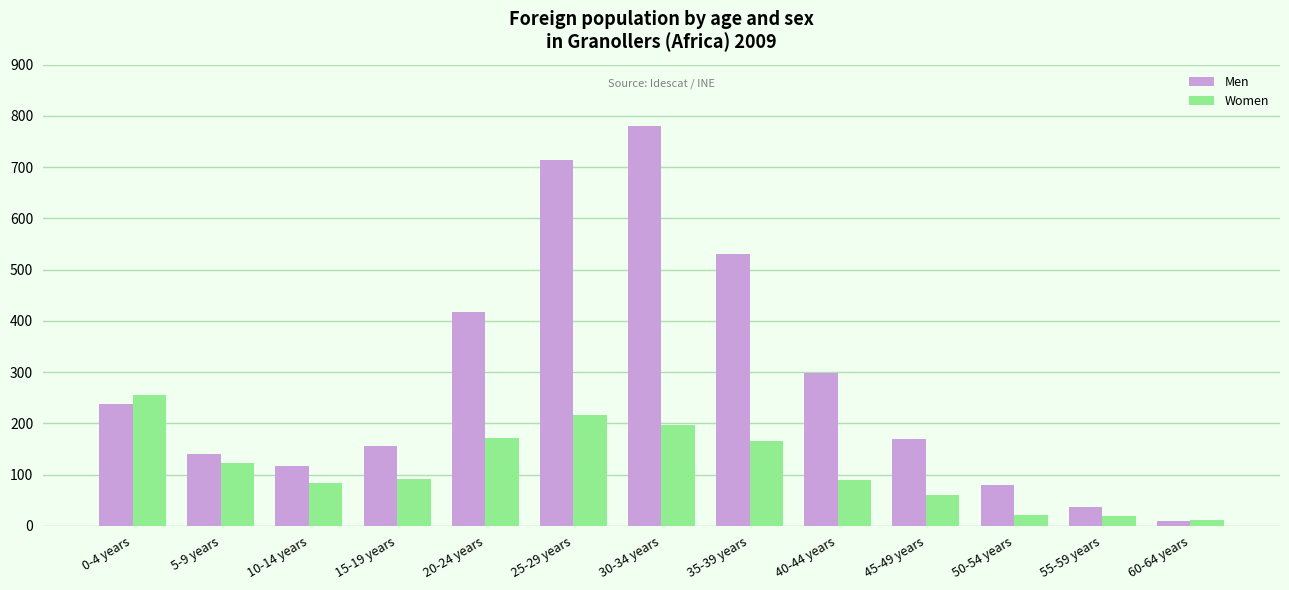

How many groups of bars are there?

13